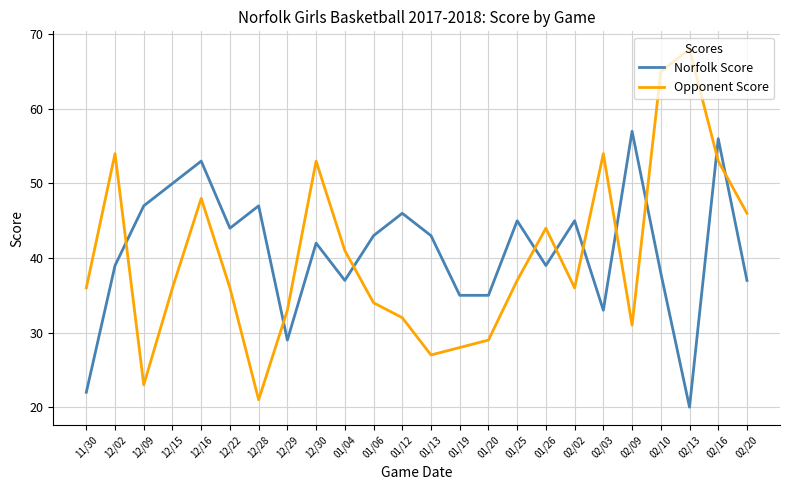

List the series in order of their peak value, highest first.

Opponent Score, Norfolk Score